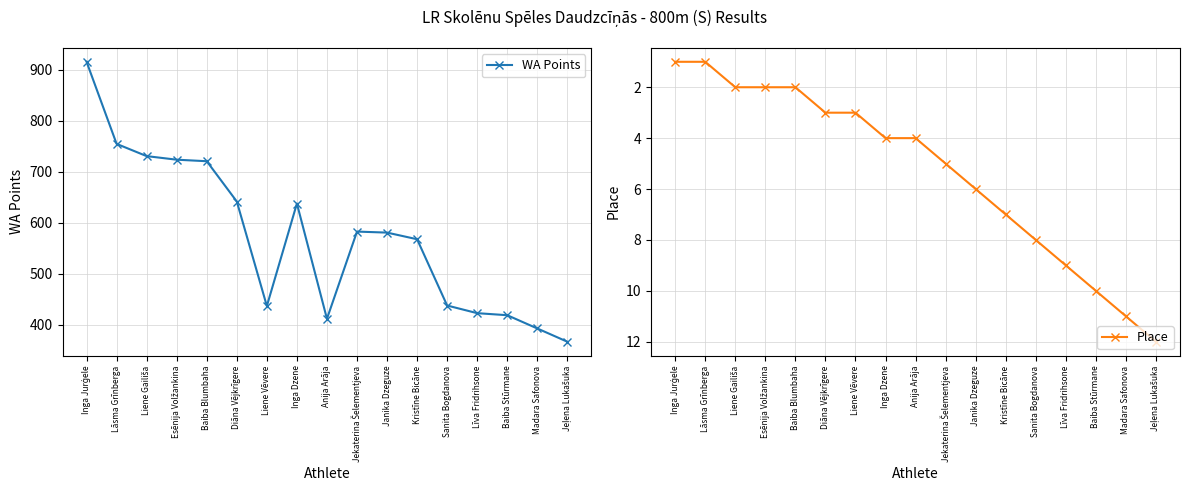

True or false: Place and WA Points cross at least once.

False